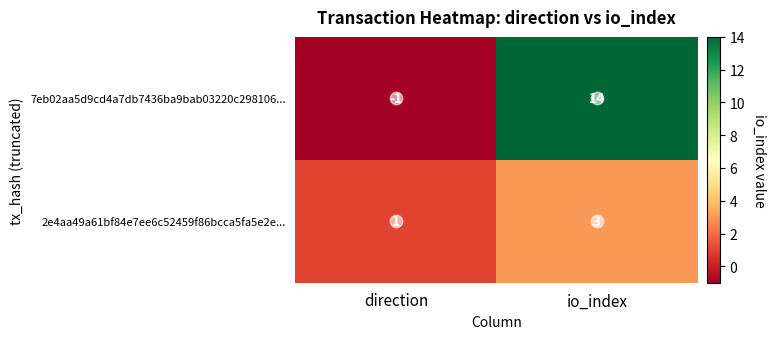

Which category has the lowest value across all series?

direction